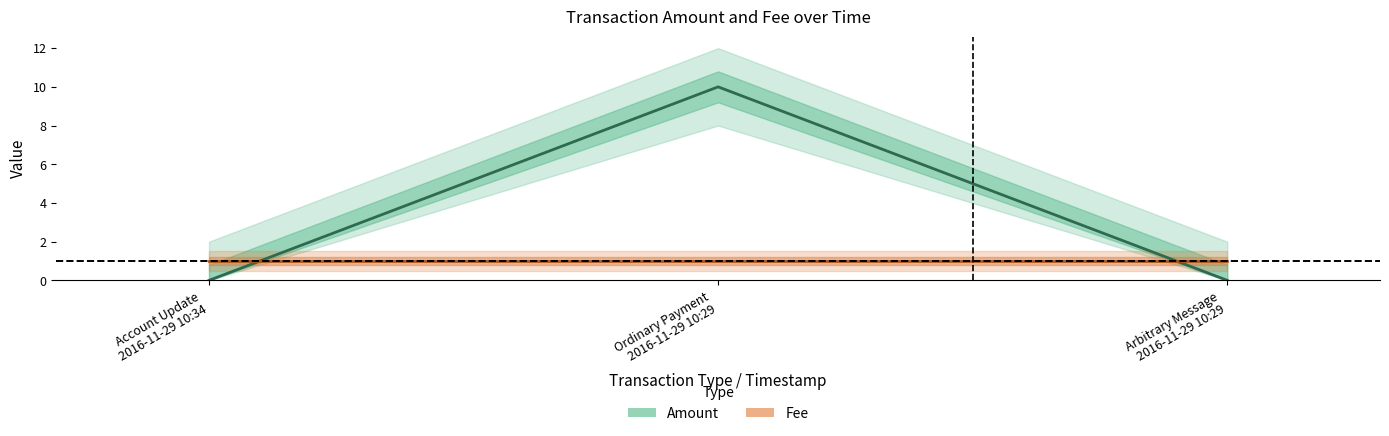

Reading left to right, what are all the values shown in this chart?

Amount: Account Update
2016-11-29 10:34=0	Ordinary Payment
2016-11-29 10:29=10	Arbitrary Message
2016-11-29 10:29=0
Fee: Account Update
2016-11-29 10:34=1	Ordinary Payment
2016-11-29 10:29=1	Arbitrary Message
2016-11-29 10:29=1